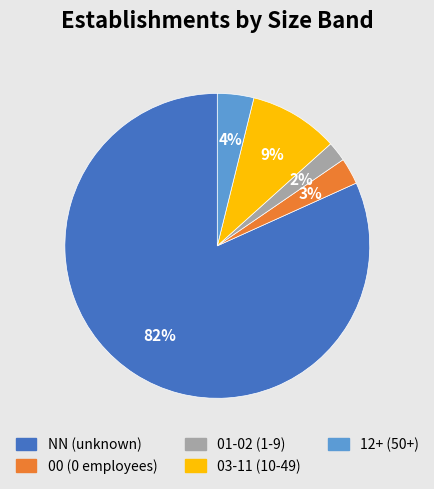

What is the ratio of the value at 01-02 (1-9) to the value at 12+ (50+)?

0.5